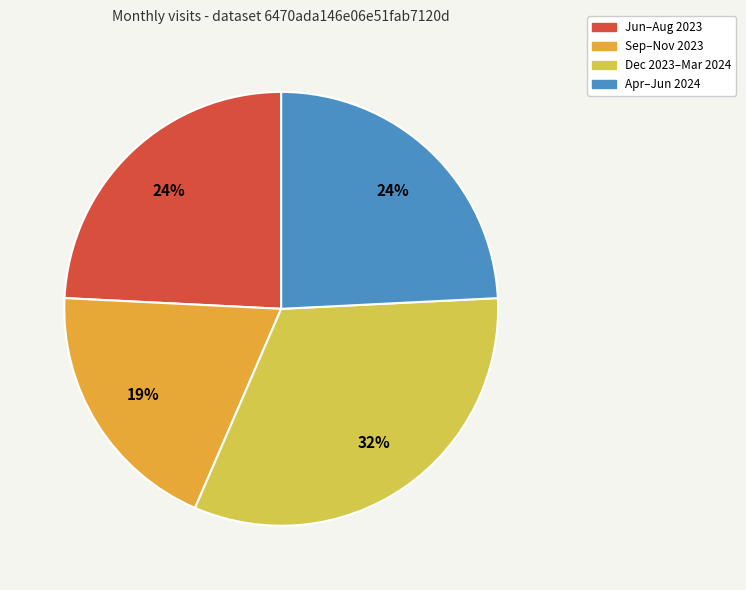

Count the number of slices in the pie.

4